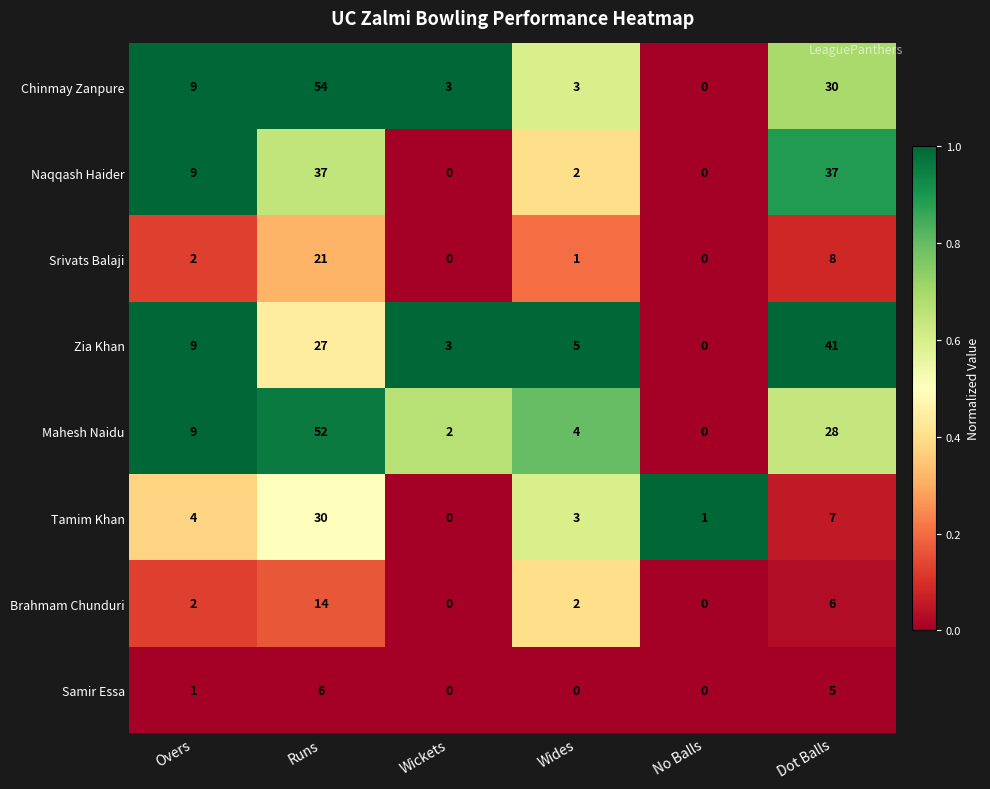

Which series has the largest total across all categories?

Chinmay Zanpure